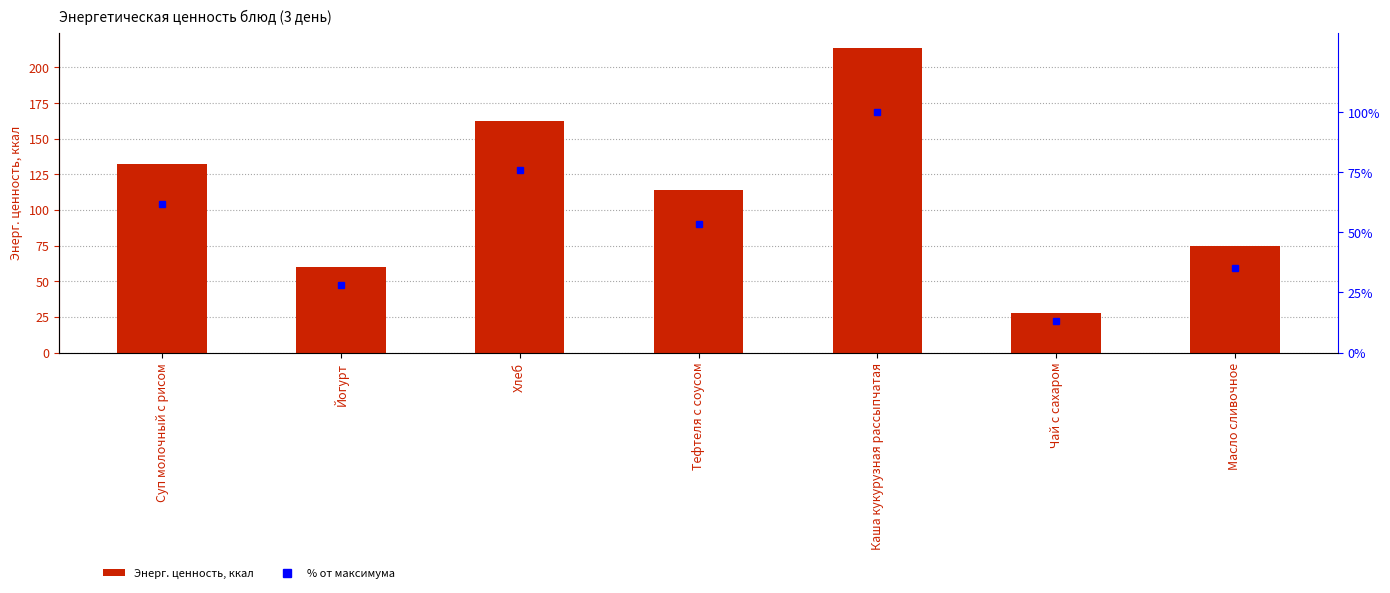

What is the maximum value shown in the chart?

213.6